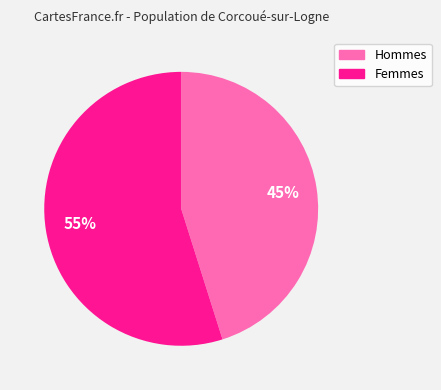

To the nearest percent, what is the difference between the largest and smallest slice percentages?

10%